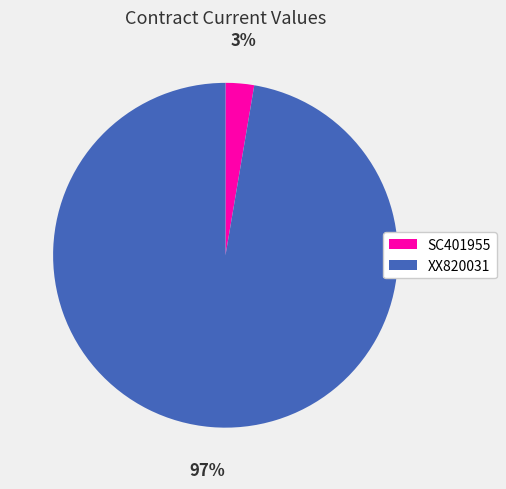

To the nearest percent, what percentage of the pie is XX820031?

97%